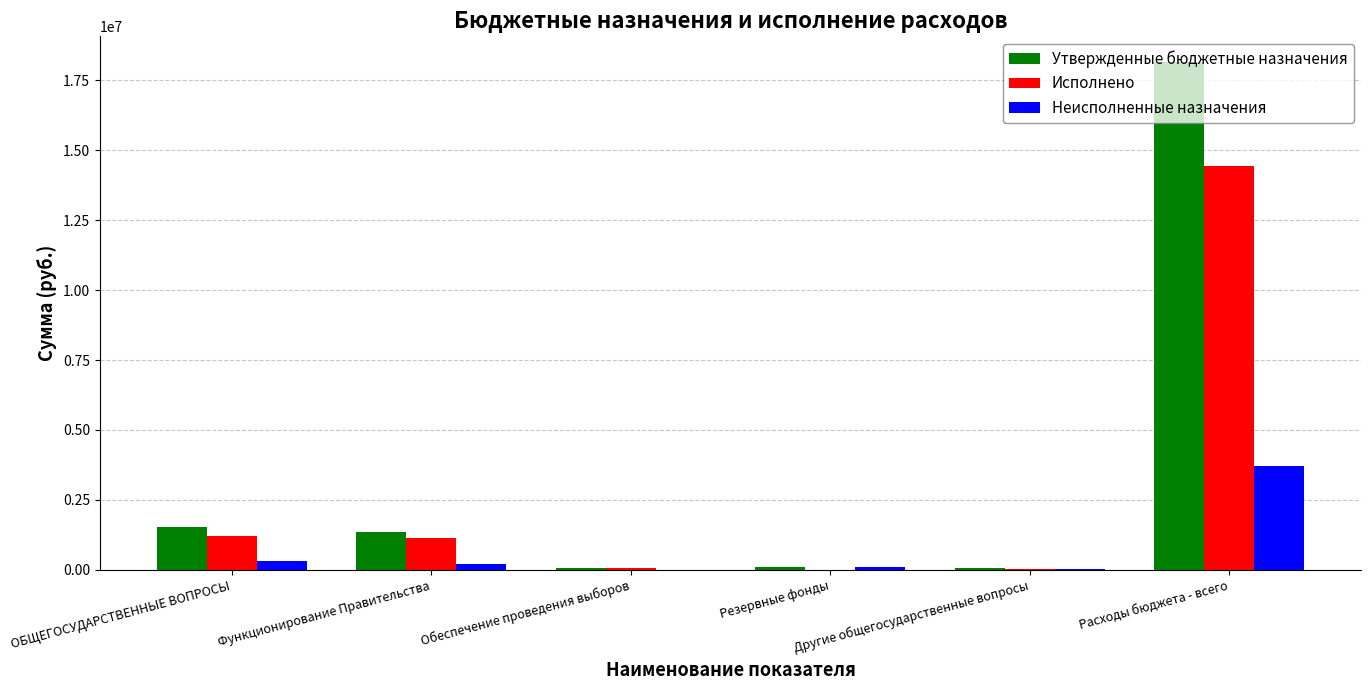

At which category is the sum across all series the highest?

Расходы бюджета - всего